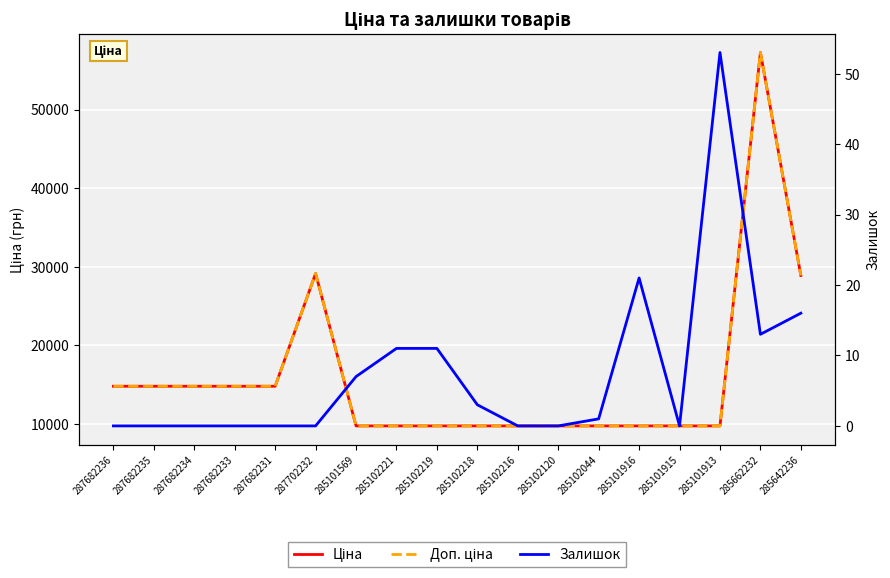

In Залишок, how many points are lower than both neighbors (excluding endpoints)?

2